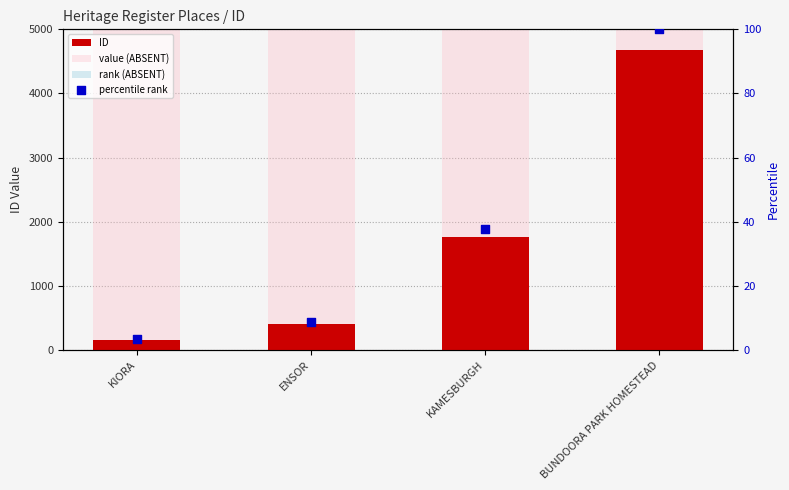

At which category is the sum across all series the highest?

BUNDOORA PARK HOMESTEAD